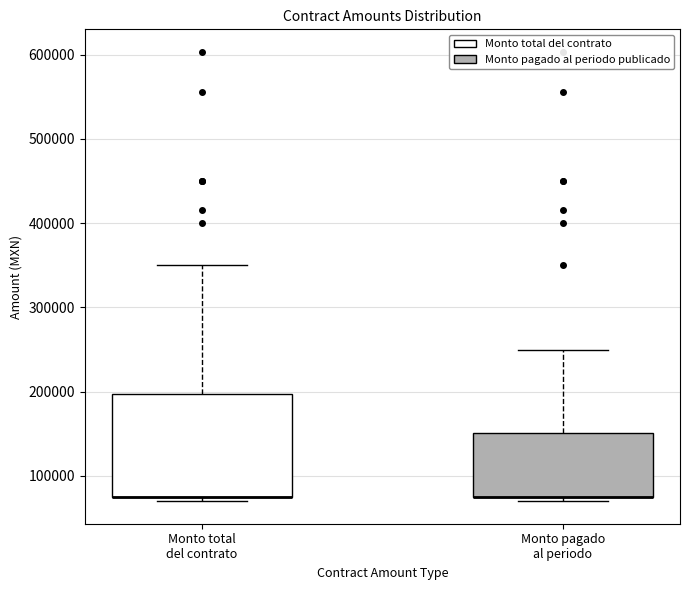

Reading left to right, transcribe this box plot: for each box, give where its median line is, the range the box spans, and where its two whiskers end, as read against the y-axis. The values are not printed on the chart, so give them approximately, as read against the axis.

Monto total del contrato: median 80000 (drawn on the box's lower edge), box 80000 to 200000, whiskers 70000 to 350000
Monto pagado al periodo: median 80000 (drawn on the box's lower edge), box 80000 to 150000, whiskers 70000 to 250000